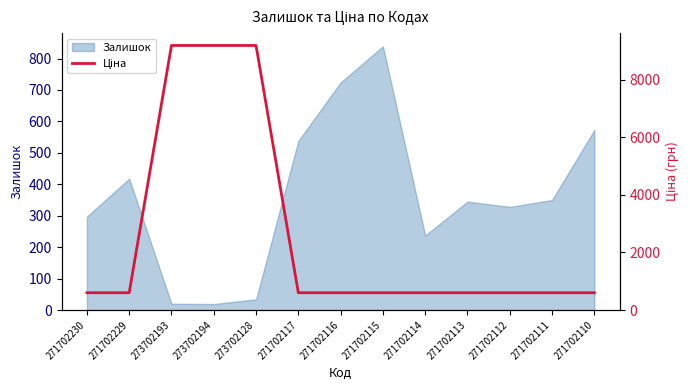

Read the value at 273702128.

9185.9